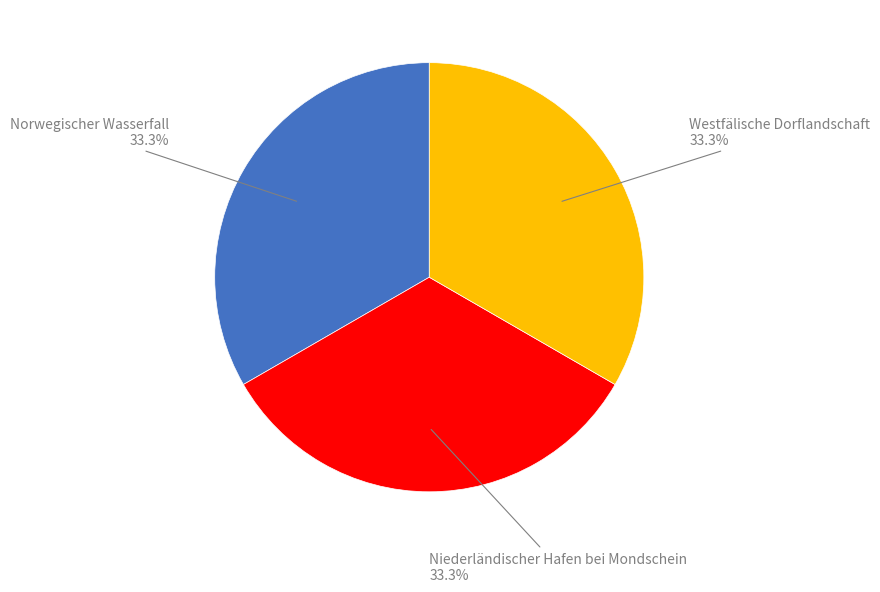

How many segments does this pie chart have?

3